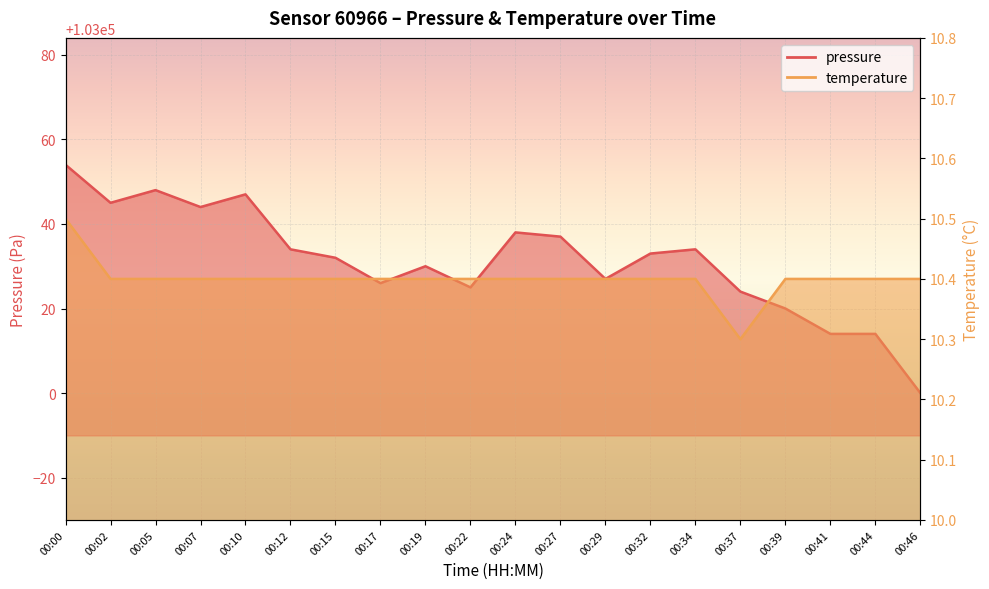

Does the chart display data point markers on the line(s)?

No